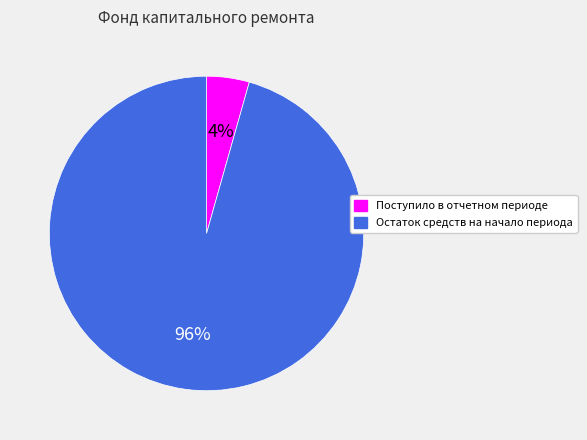

To the nearest percent, what is the average slice percentage?

50%